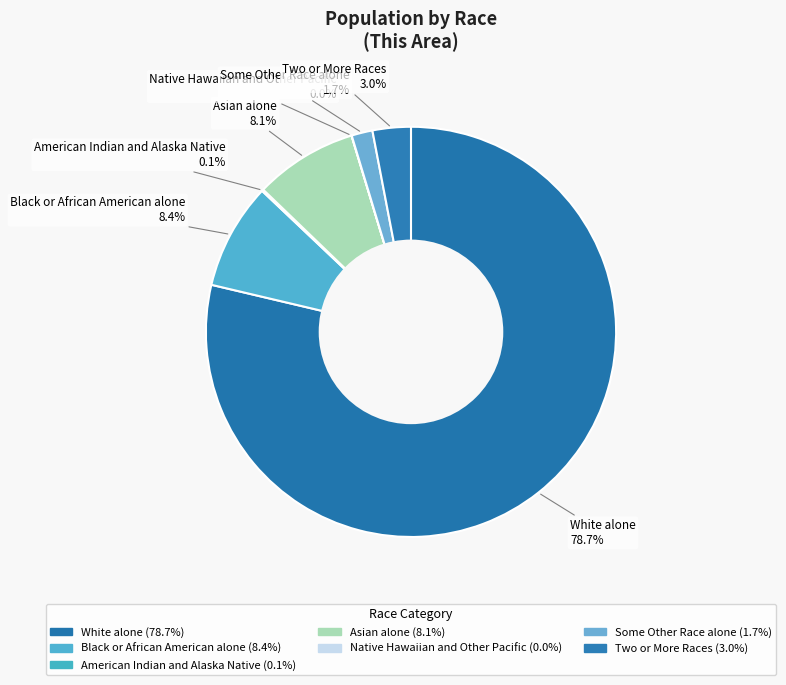

What is the ratio of the value at Some Other Race alone to the value at Native Hawaiian and Other Pacific?

102.0